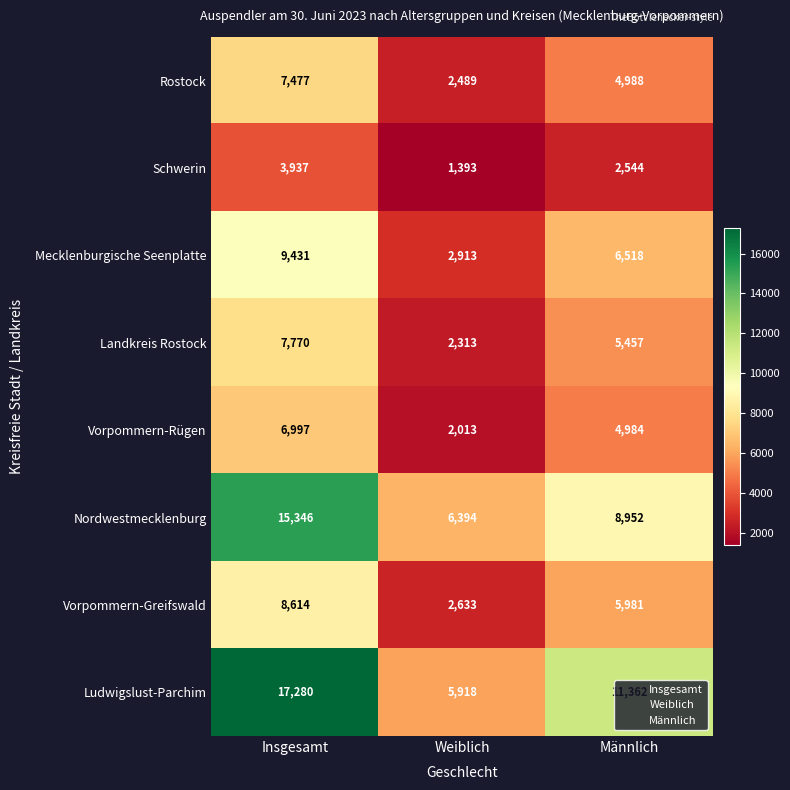

What is the total value across all series at Weiblich?

26066